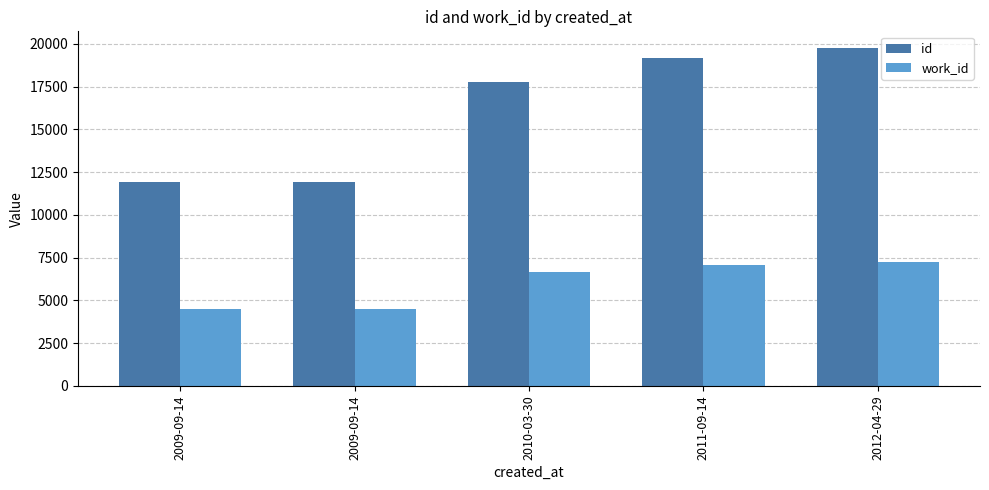

Rank the series by their average value, from highest to lowest.

id, work_id